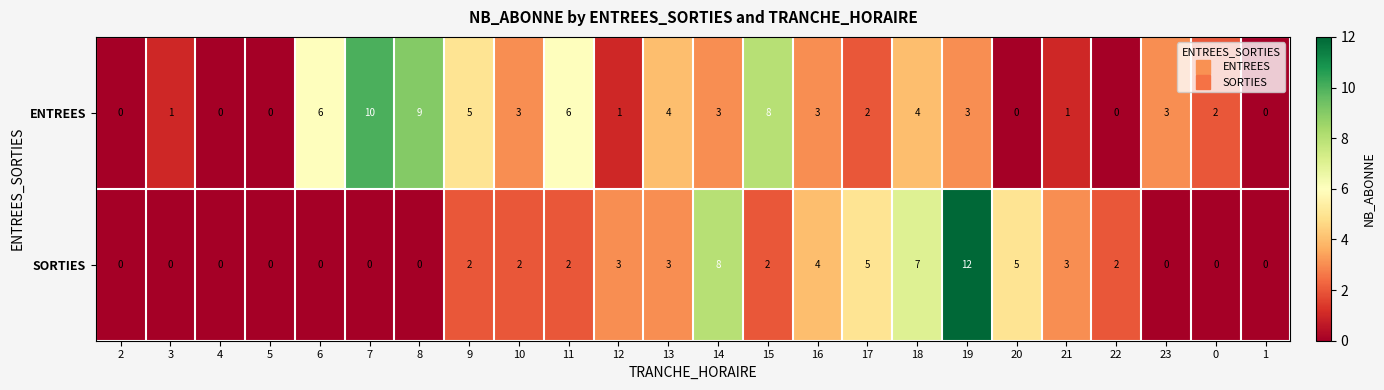

What is the difference between the maximum and second lowest values in the SORTIES series?

12